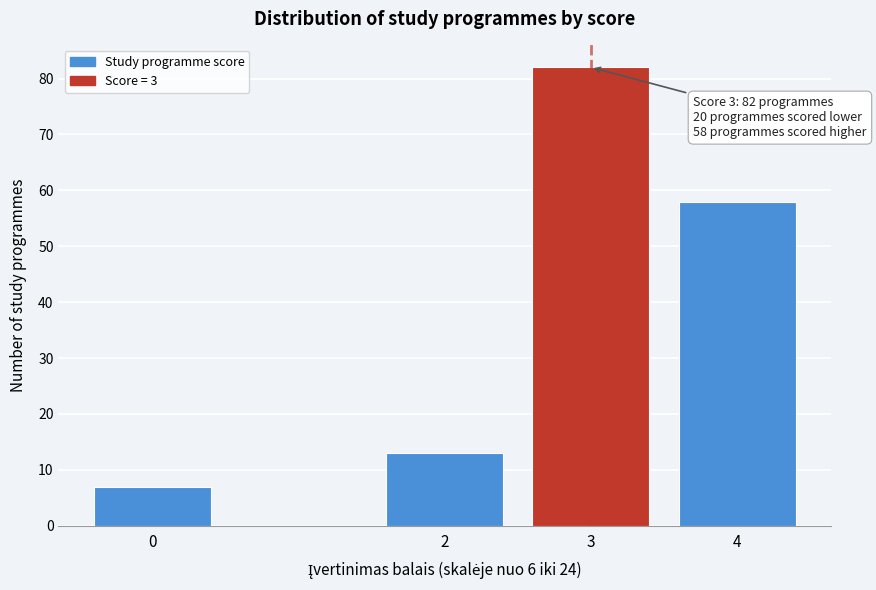

Reading left to right, extract all data points from this chart.

7	13	82	58